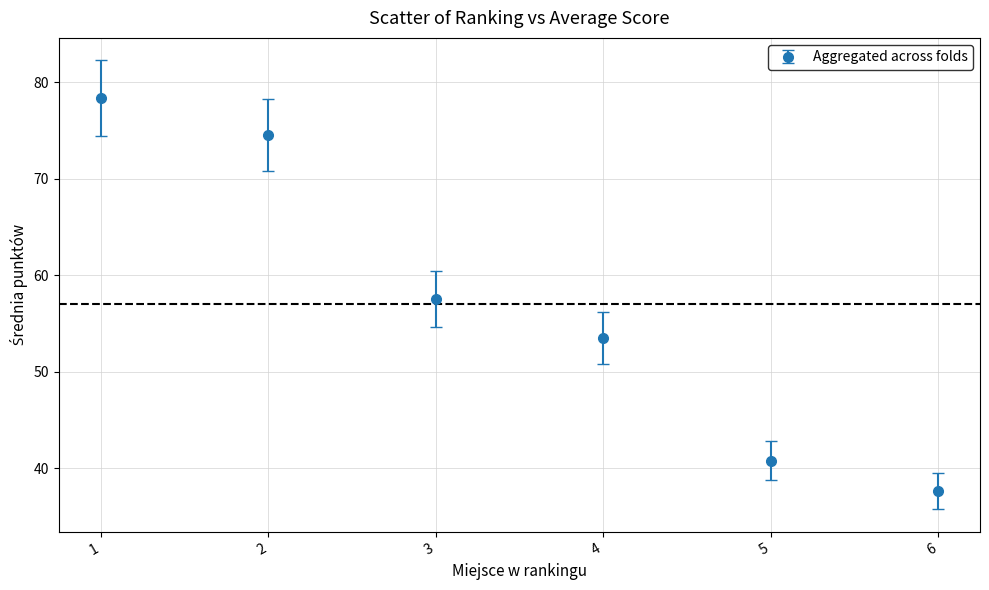

What is the value of the 4th point from the left?

53.5